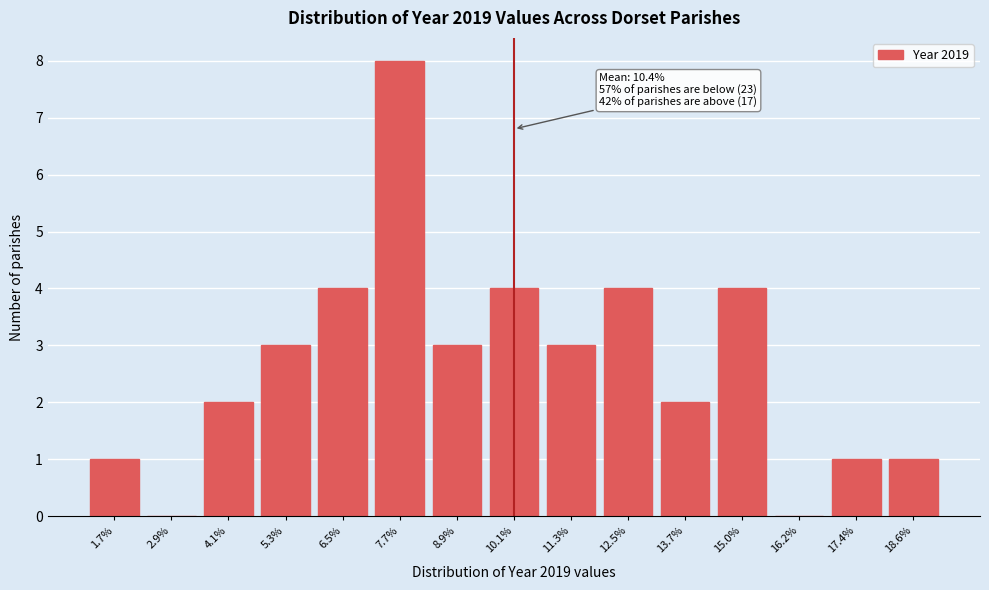

Reading left to right, extract all data points from this chart.

1.7%=1	2.9%=0	4.1%=2	5.3%=3	6.5%=4	7.7%=8	8.9%=3	10.1%=4	11.3%=3	12.5%=4	13.7%=2	15.0%=4	16.2%=0	17.4%=1	18.6%=1